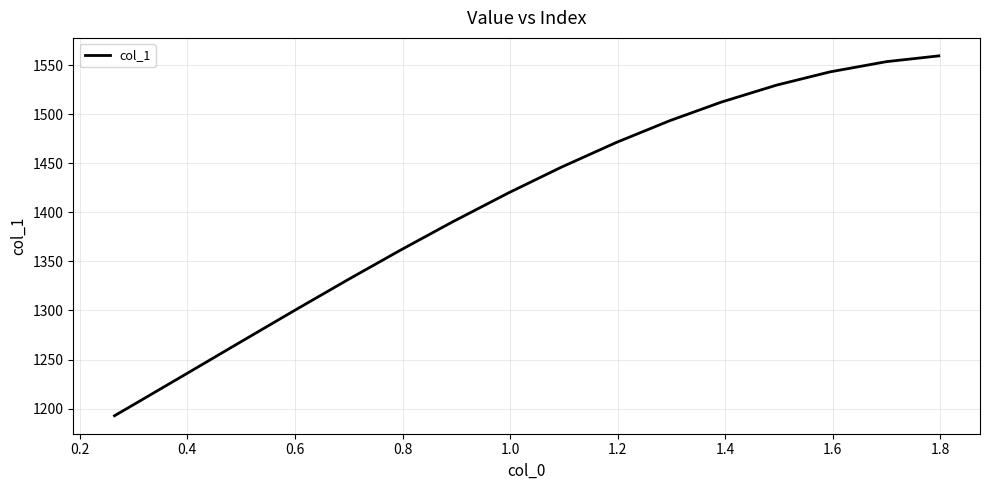

Reading right to left, list all the values displayed in this chart.

1559.5	1553.6	1543.2	1529.7	1512.4	1493.5	1471.3	1445.9	1419.9	1390.2	1361.2	1331.7	1299.2	1268.0	1234.3	1203.6	1192.7